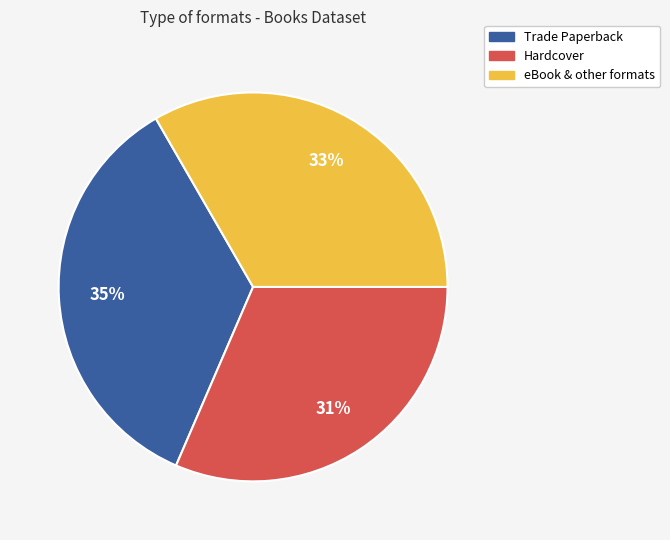

To the nearest percent, what is the difference between the largest and smallest slice percentages?

4%